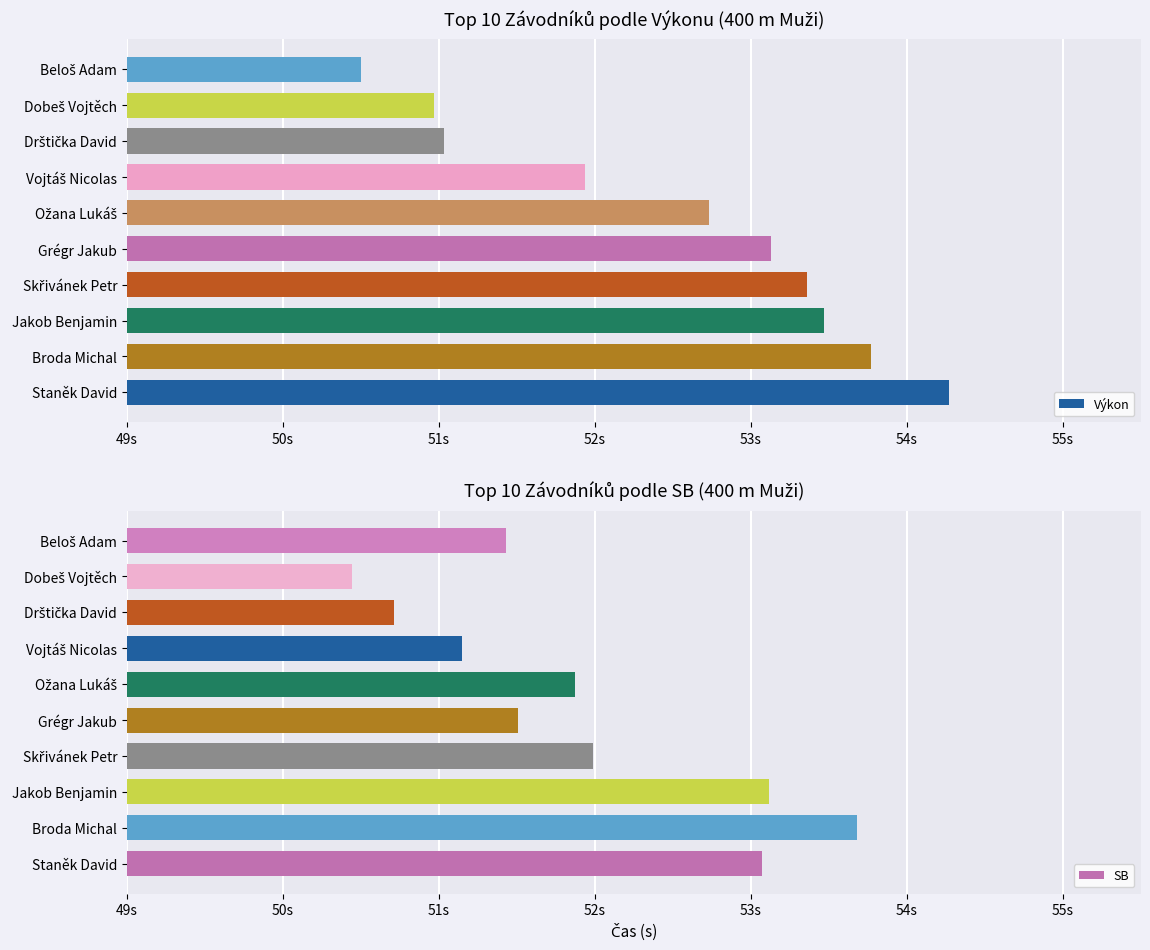

Which series has the largest total across all categories?

Výkon